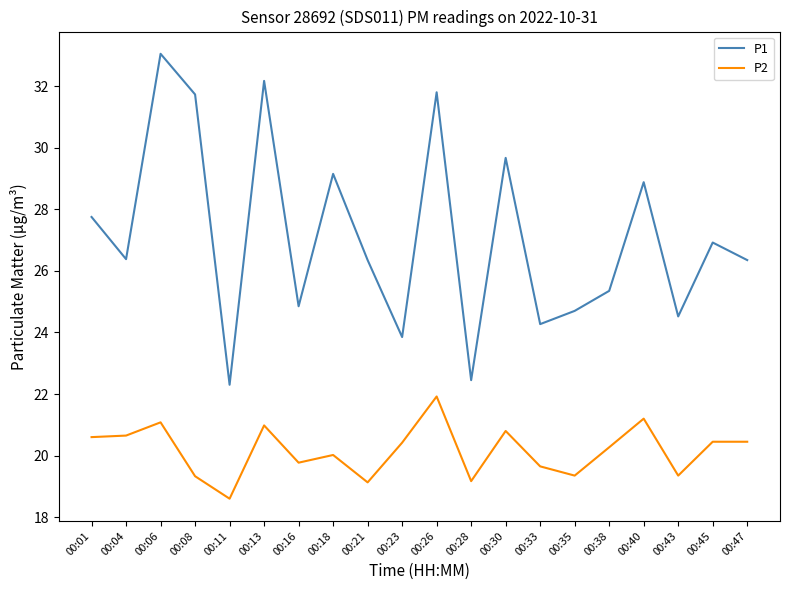

How many values in the P1 series exceed 26?

12